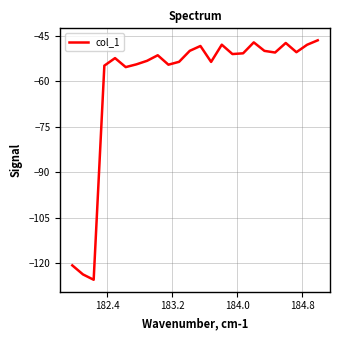

How many values are below -50?

16